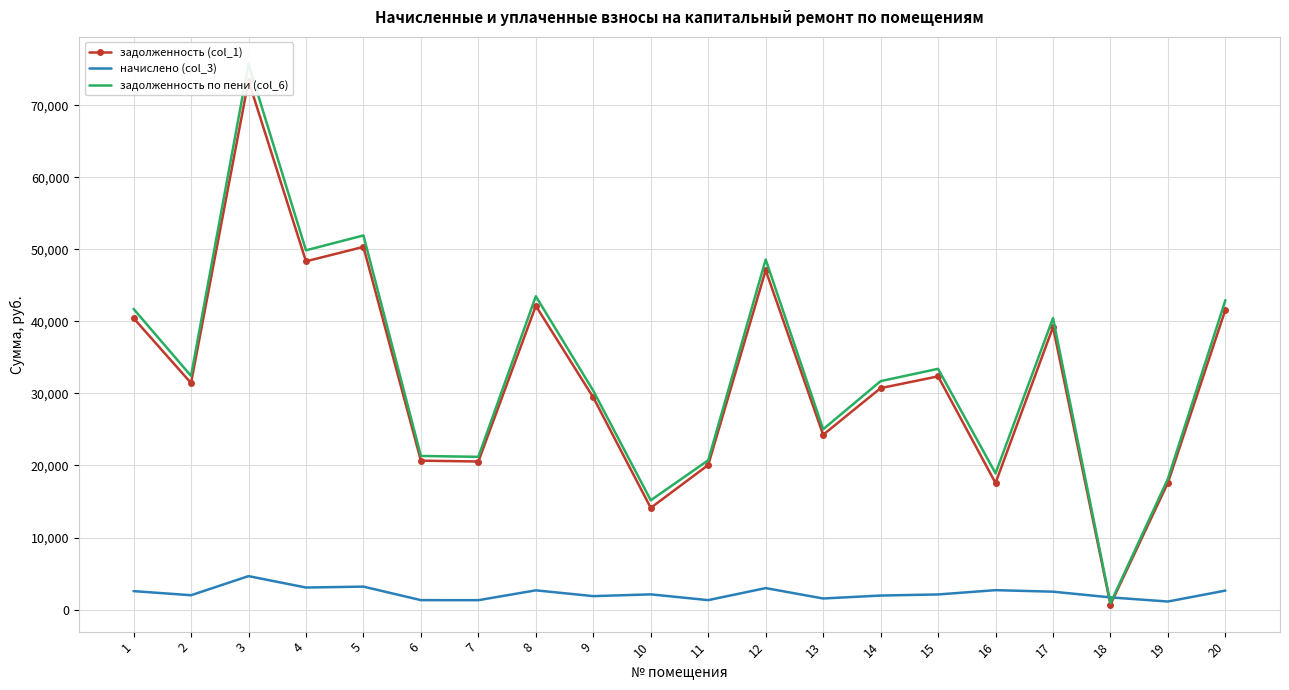

Reading right to left, transcribe all the data shown in this chart.

задолженность (col_1): 20=41639.6	19=17610.1	18=684.9	17=39224.6	16=17563.7	15=32377.0	14=30743.8	13=24265.2	12=47116.8	11=20072.5	10=14116.0	9=29448.0	8=42169.4	7=20554.9	6=20672.5	5=50356.1	4=48353.6	3=73443.4	2=31450.6	1=40461.7
начислено (col_3): 20=2630.0	19=1112.3	18=1685.2	17=2477.5	16=2689.6	15=2094.4	14=1941.8	13=1532.6	12=2976.0	11=1305.7	10=2105.5	9=1860.0	8=2663.5	7=1298.3	6=1305.7	5=3180.6	4=3054.1	3=4638.8	2=1986.5	1=2555.6
задолженность по пени (col_6): 20=42954.6	19=18166.2	18=877.5	17=40463.4	16=18908.5	15=33424.1	14=31714.7	13=25031.5	12=48604.8	11=20725.3	10=15168.8	9=30378.0	8=43501.2	7=21204.0	6=21325.3	5=51946.4	4=49880.6	3=75762.8	2=32443.8	1=41739.5